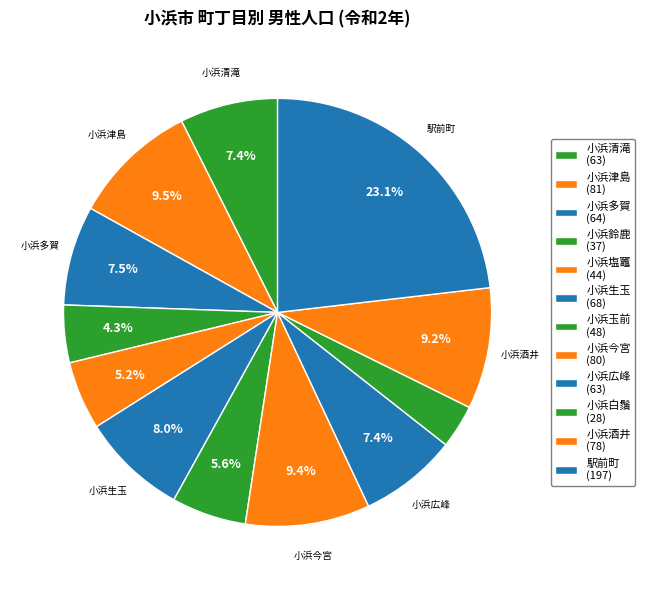

How many segments does this pie chart have?

12